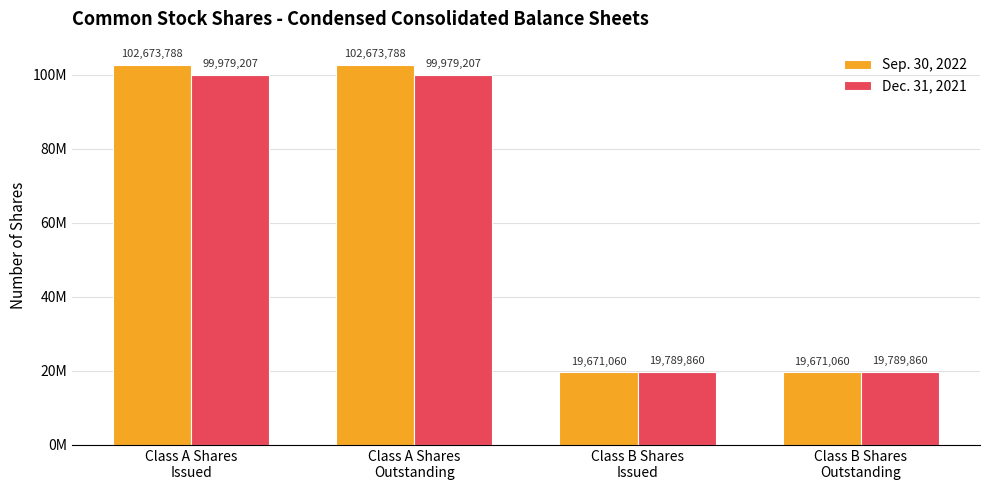

Which has a higher value, Class B Shares
Outstanding or Class B Shares
Issued?

Class B Shares
Outstanding